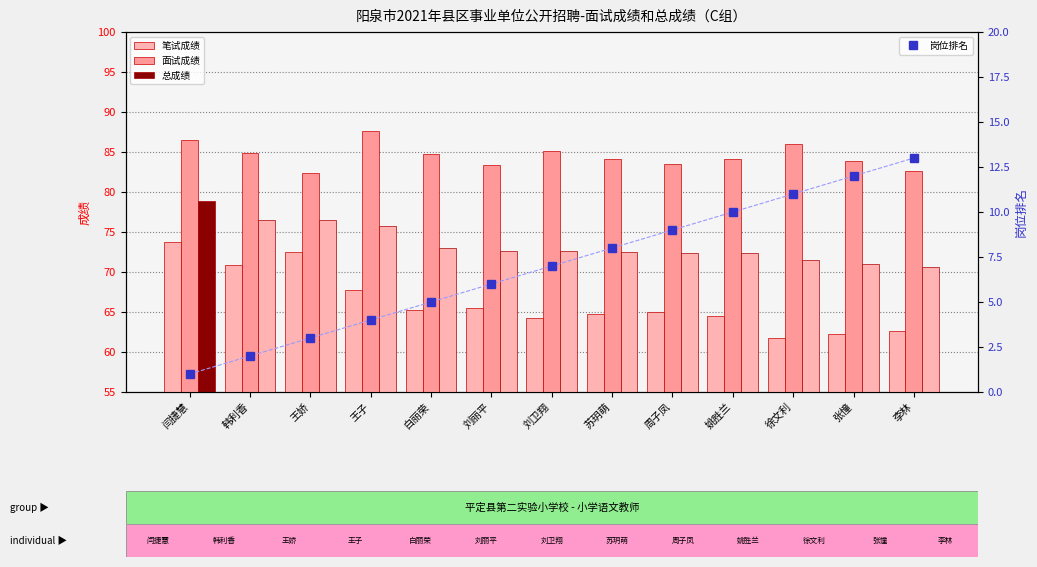

What is the maximum value for 岗位排名?

13.0